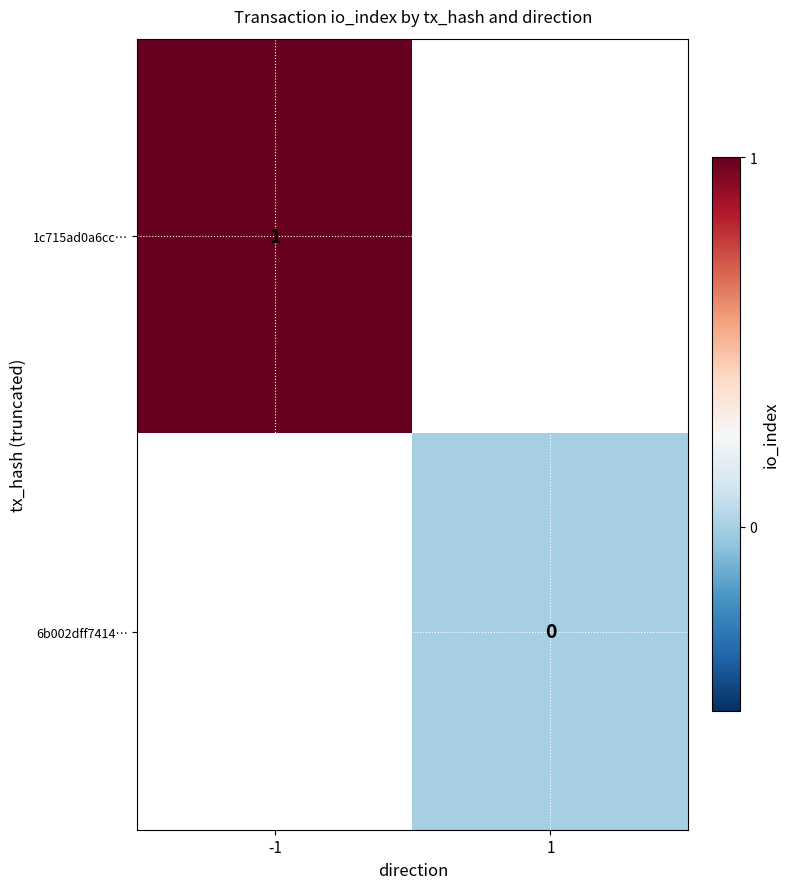

Is it true that 1c715ad0a6cc… equals 1 at -1?

True